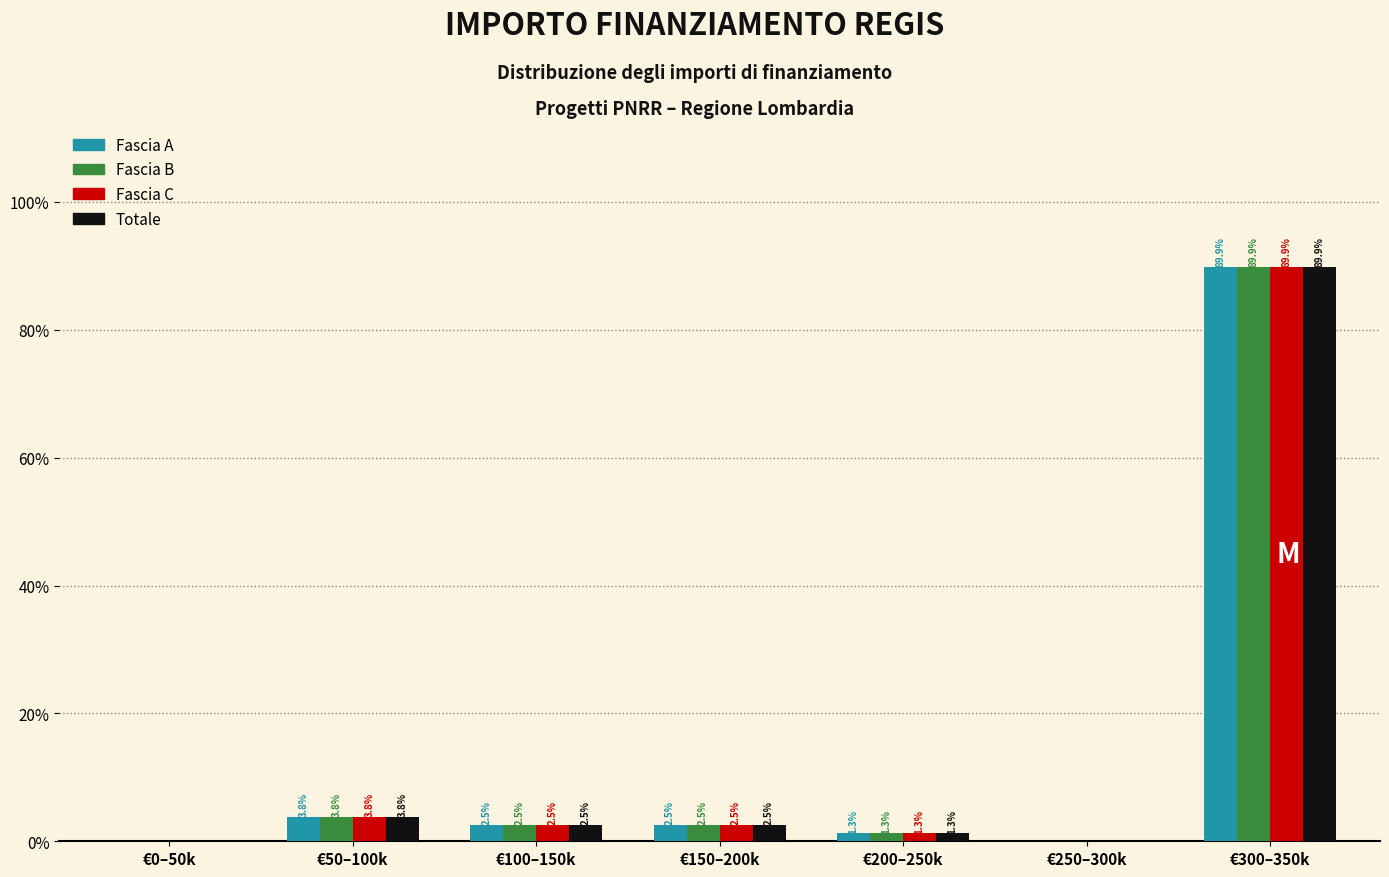

At which category is the sum across all series the highest?

€300–350k